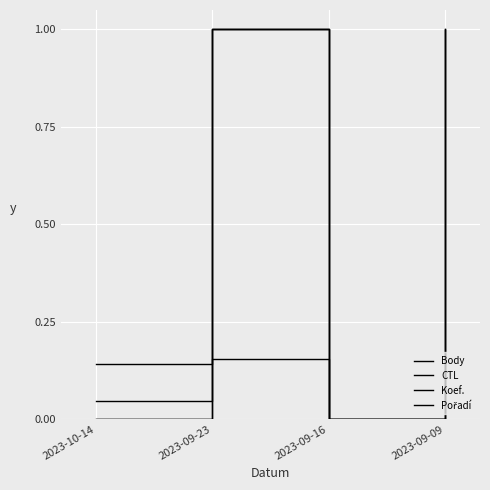

The value of Body at 2023-09-23 is 0.2. True or false?

True